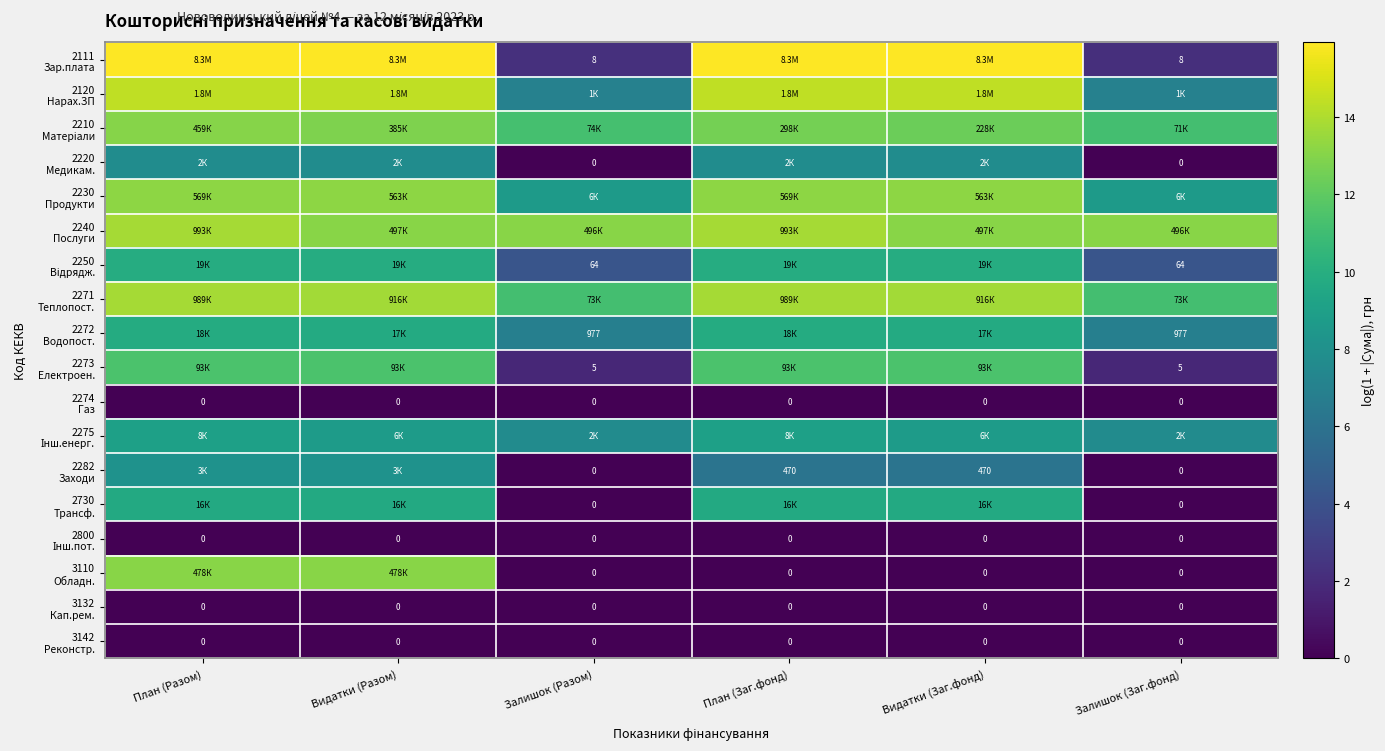

At how many categories does at least one series exceed 2?

6